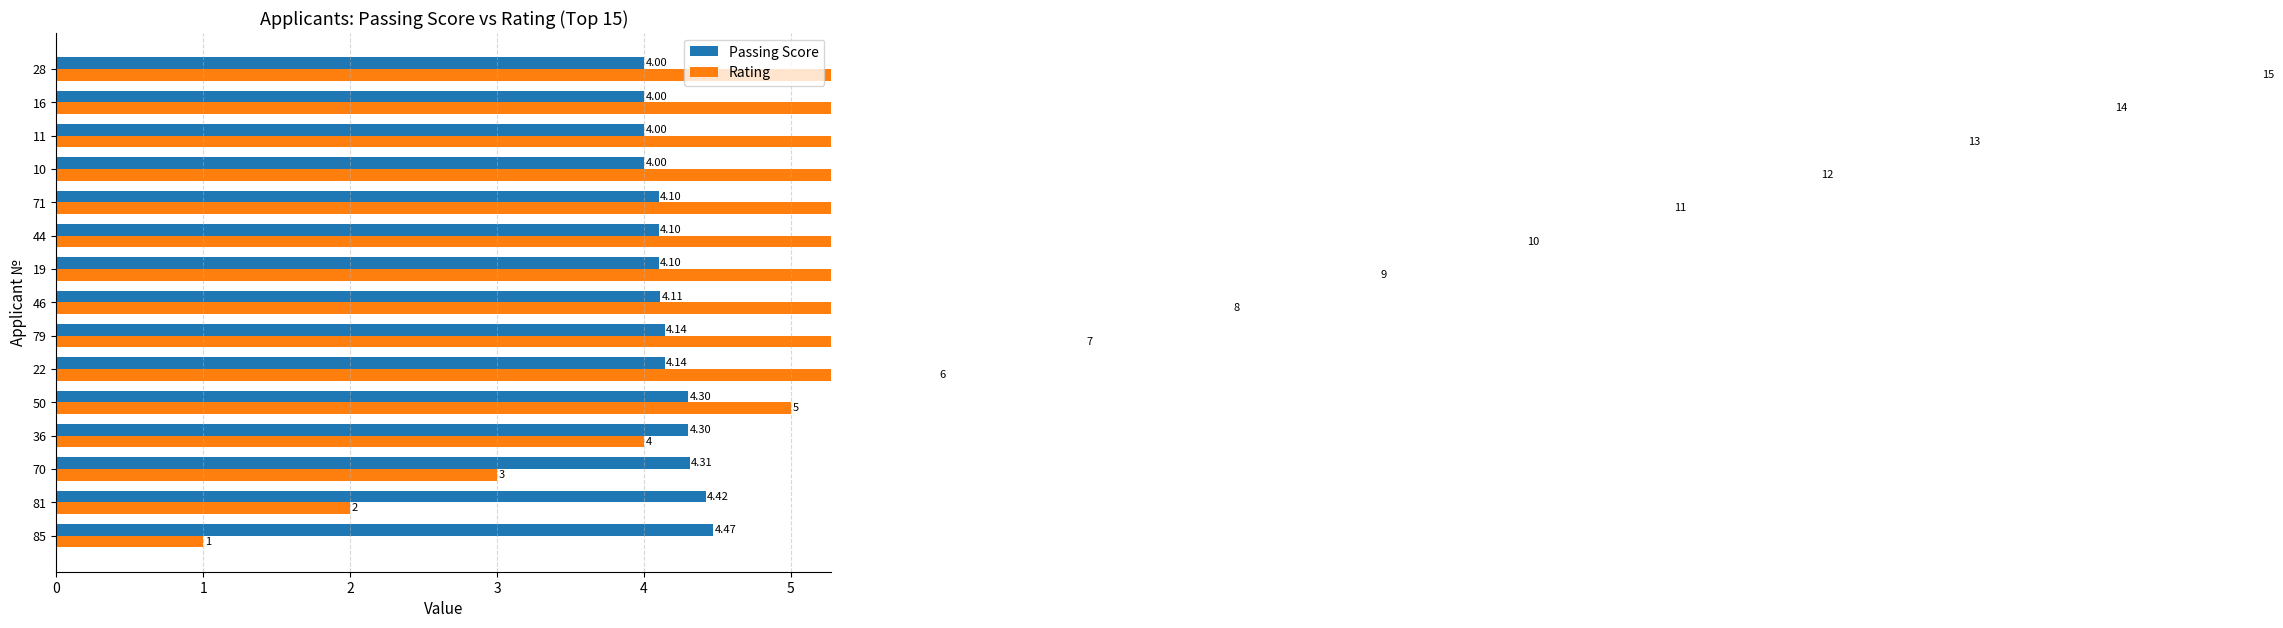

Rank the series by their average value, from lowest to highest.

Passing Score, Rating